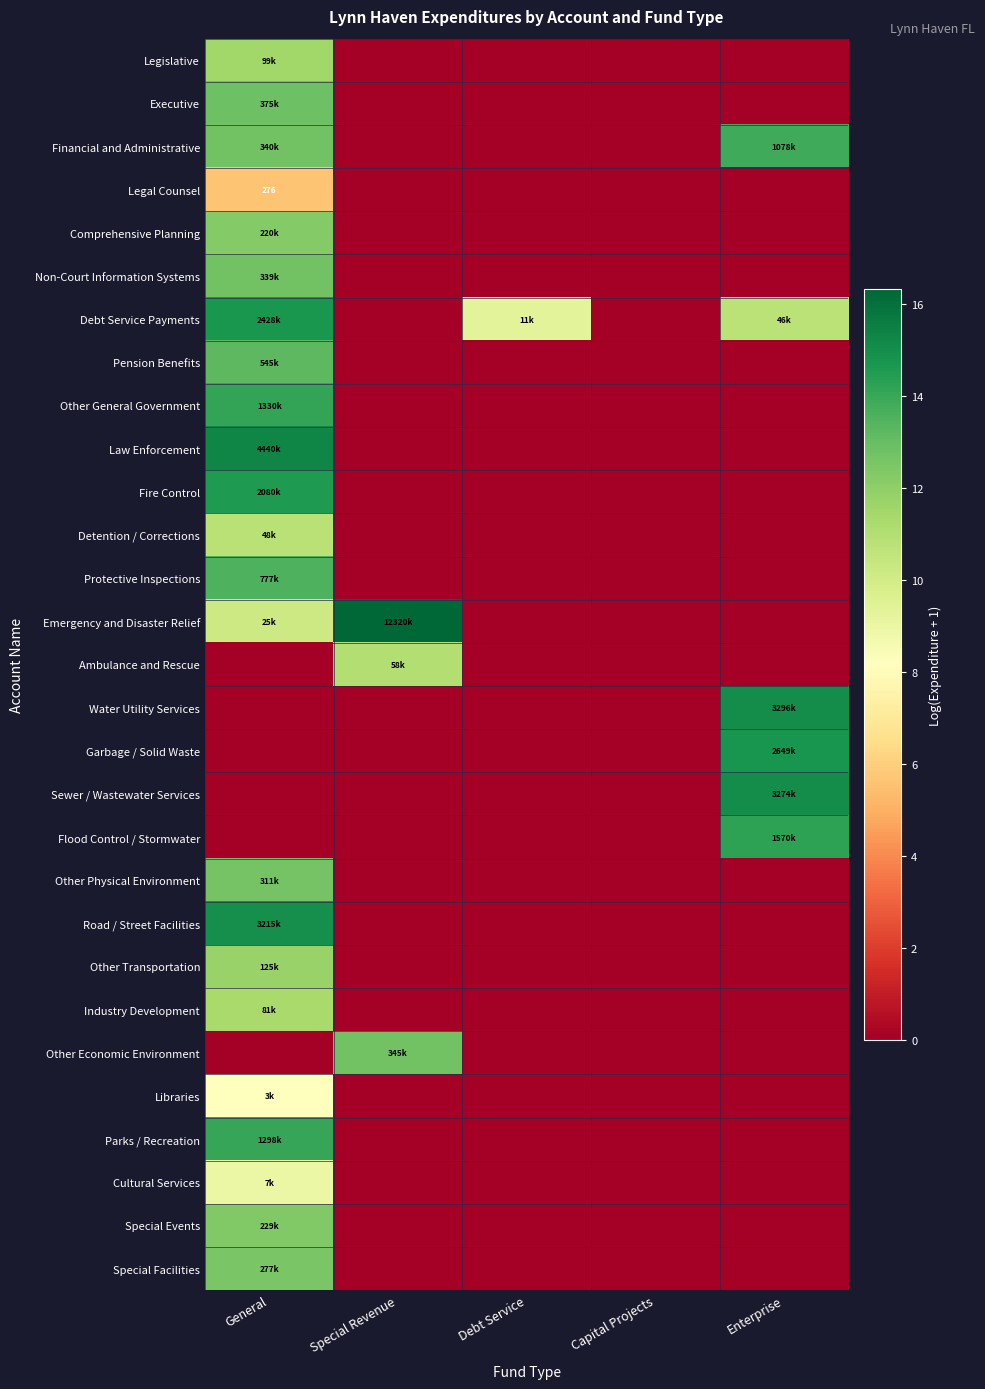

Is it true that Protective Inspections equals 0.0 at Enterprise?

True